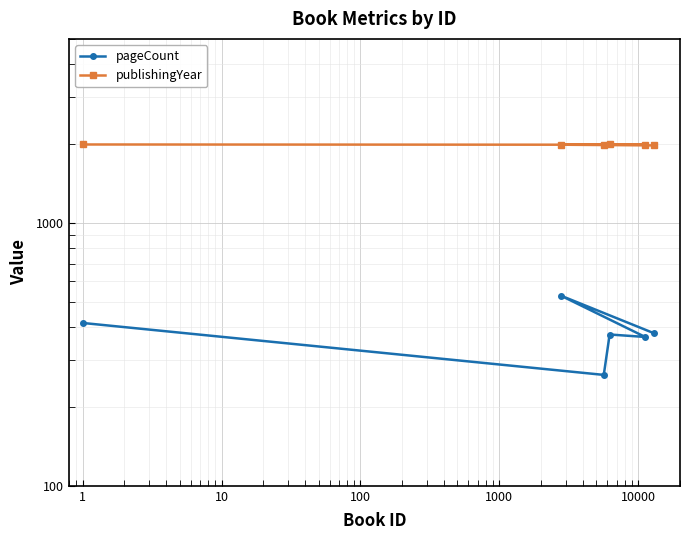

What is the spread (max minus min) of values at 100?

1452